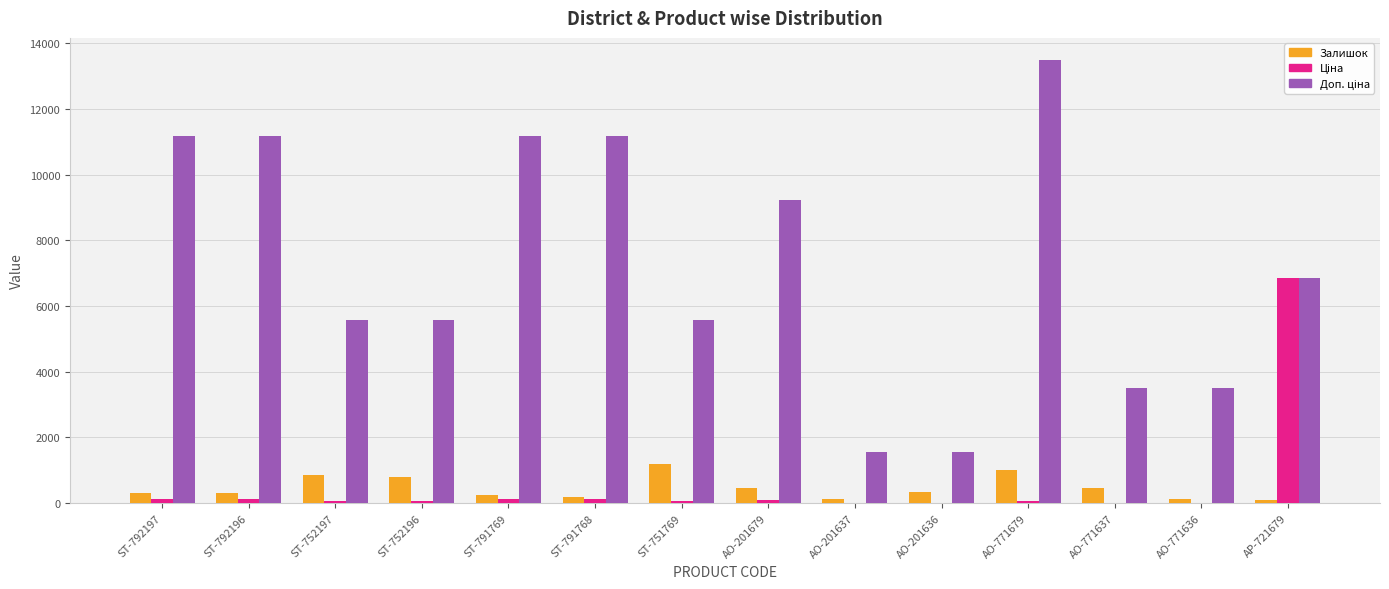

Which label corresponds to the largest value in the chart?

AO-771679